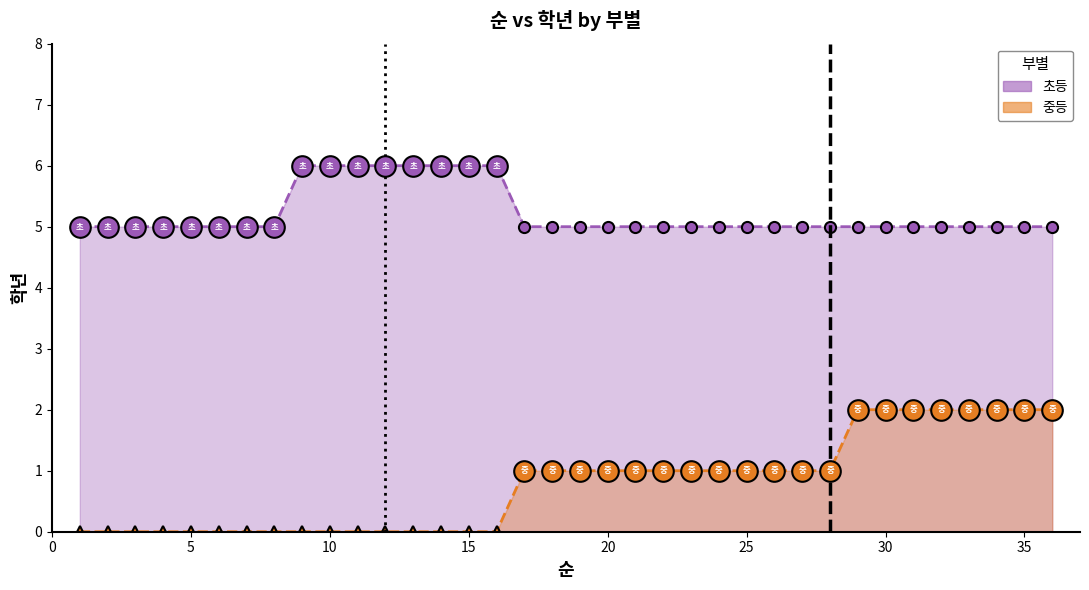

At how many categories does at least one series exceed 2?

36